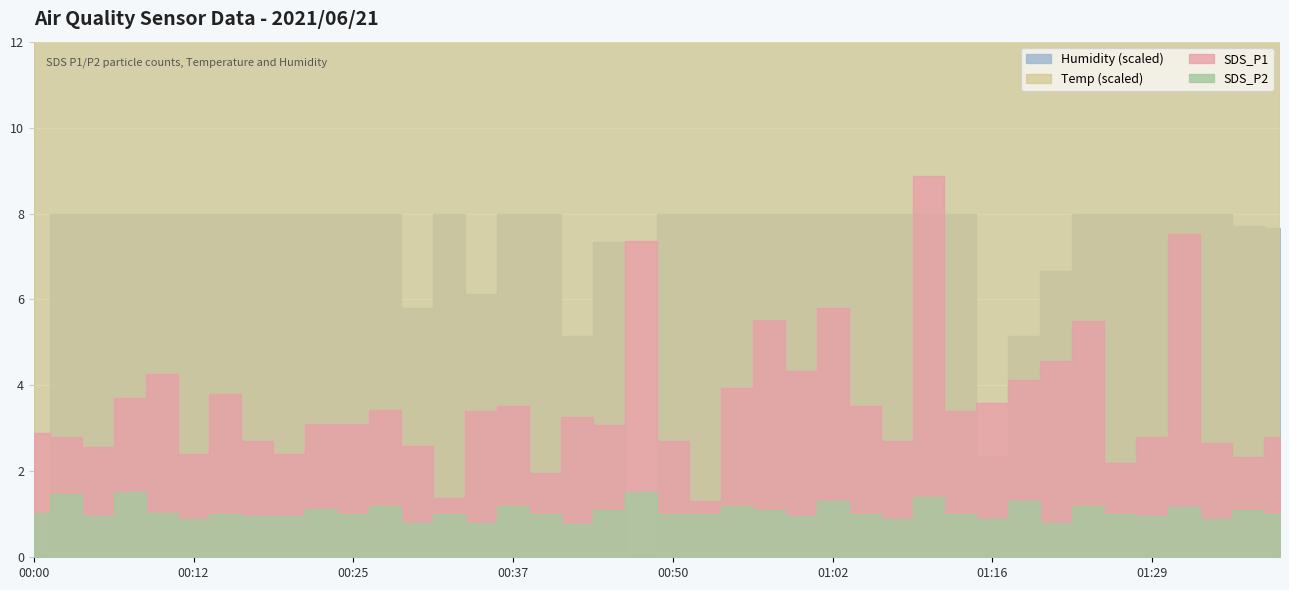

How many categories are shown in the chart?

40